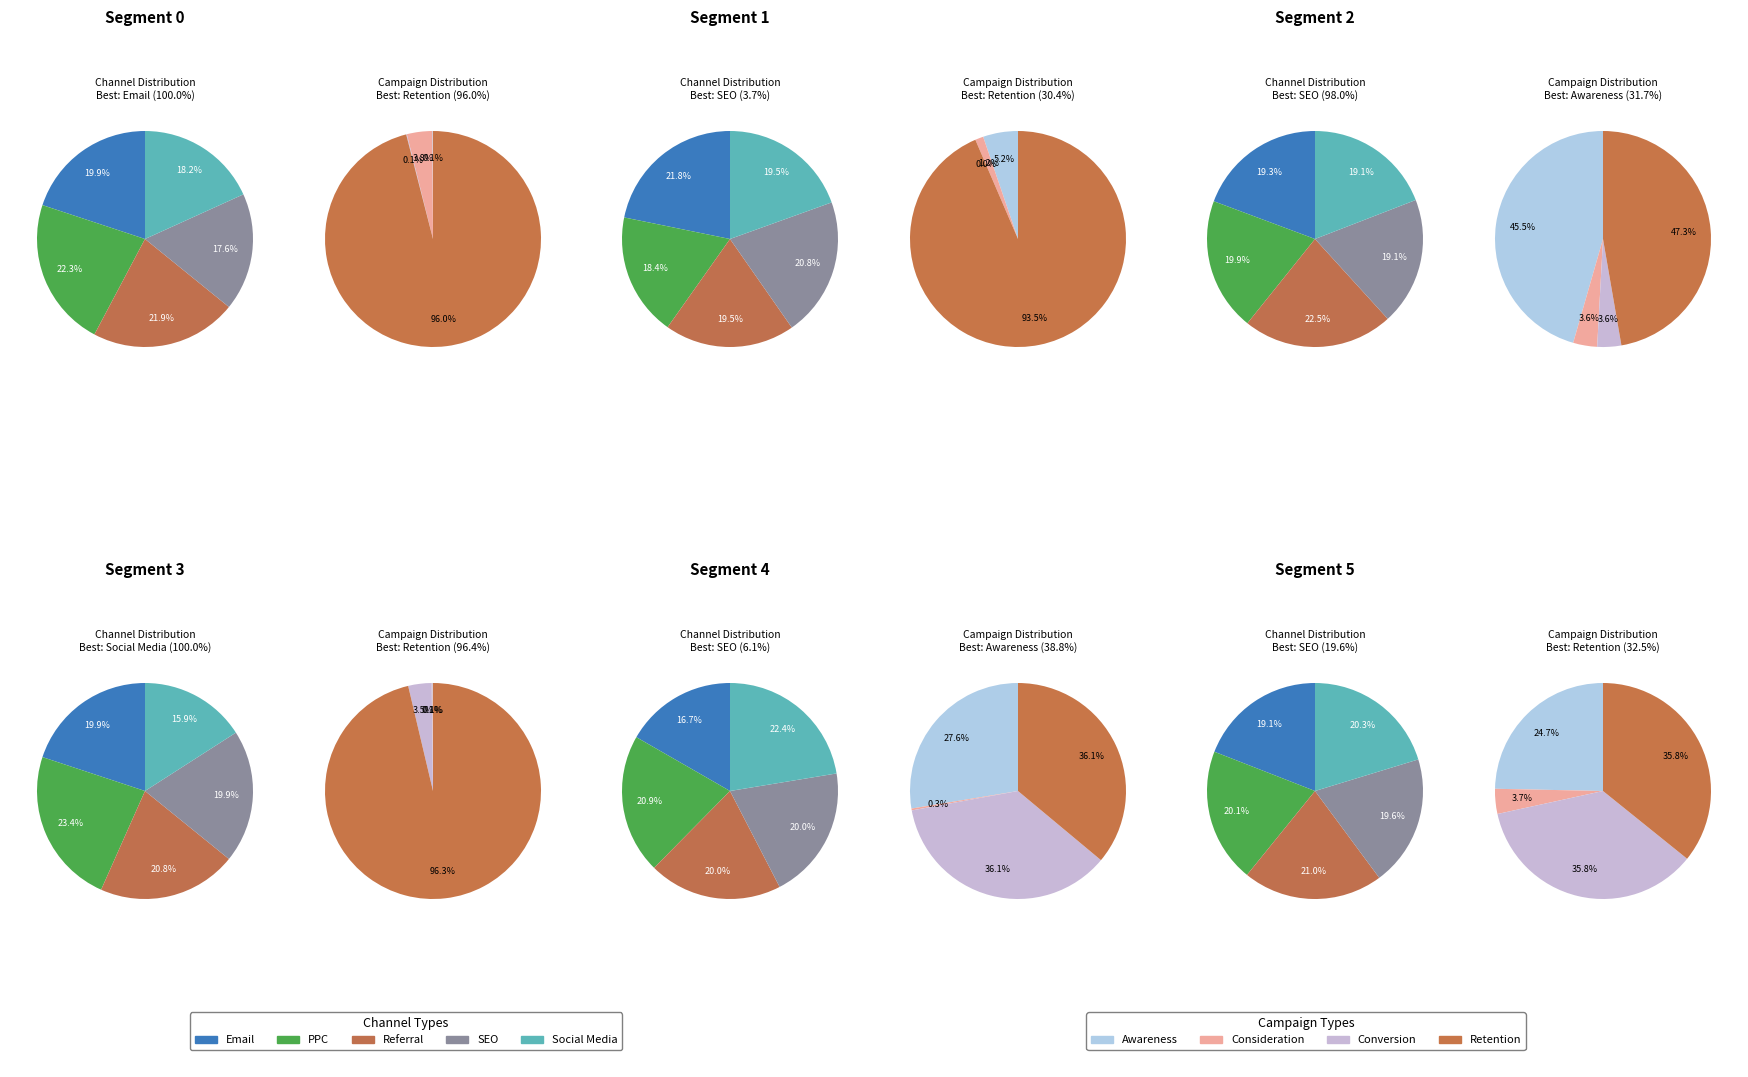

To the nearest percent, what is the combined percentage of 2 and 1?

67%